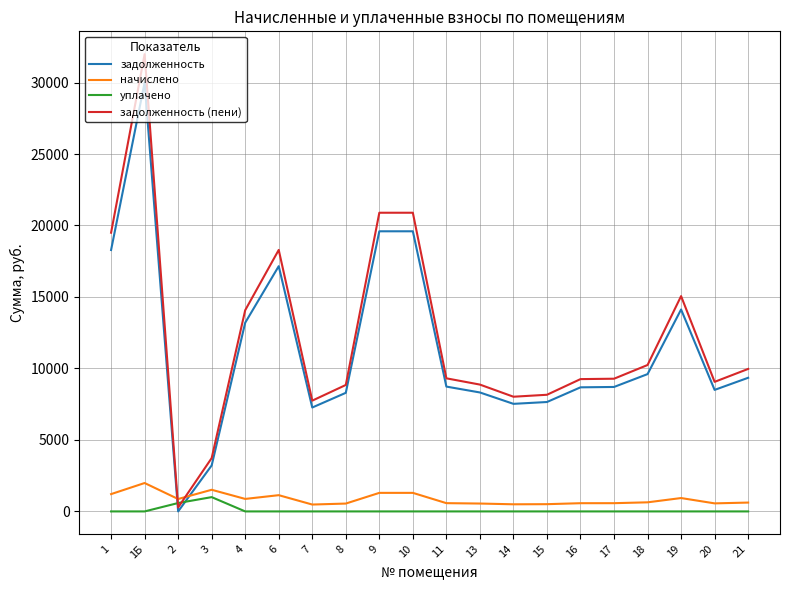

Which series ends up on top after the final intersection of задолженность and начислено?

задолженность